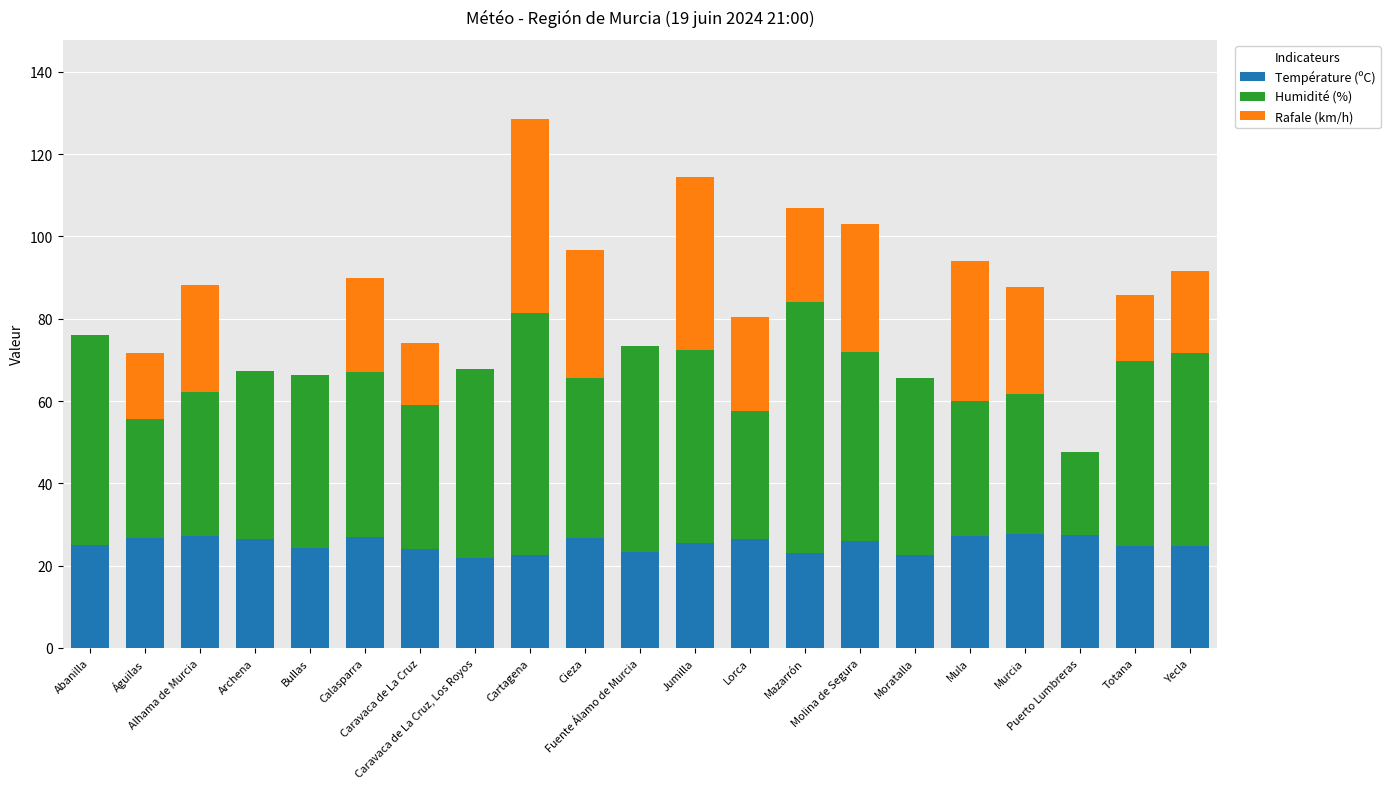

List the labels in order of Température (ºC) value, smallest first.

Caravaca de La Cruz, Los Royos, Cartagena, Moratalla, Mazarrón, Fuente Álamo de Murcia, Caravaca de La Cruz, Bullas, Totana, Yecla, Abanilla, Jumilla, Molina de Segura, Archena, Lorca, Águilas, Cieza, Calasparra, Alhama de Murcia, Mula, Puerto Lumbreras, Murcia